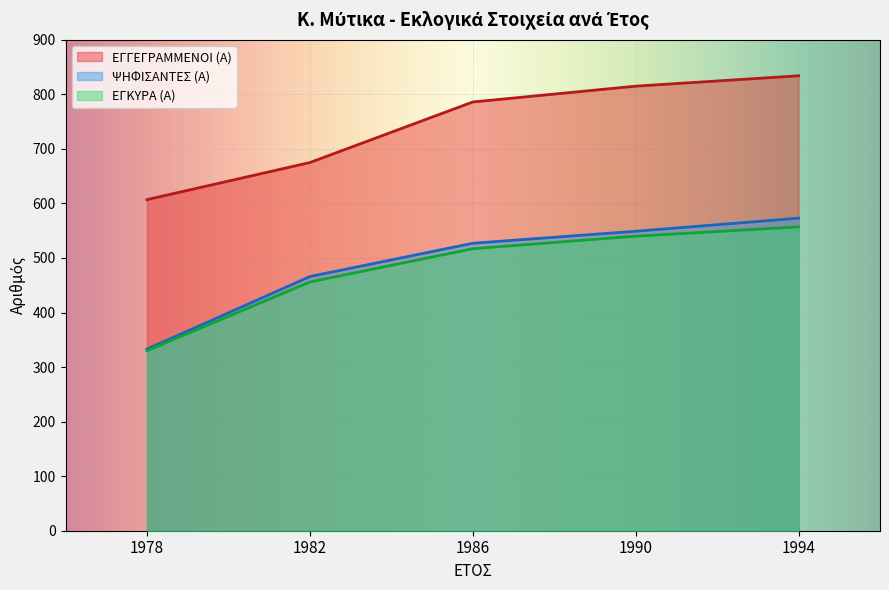

The ΕΓΓΕΓΡΑΜΜΕΝΟΙ (Α) series shows 1233 at 1990. True or false?

False